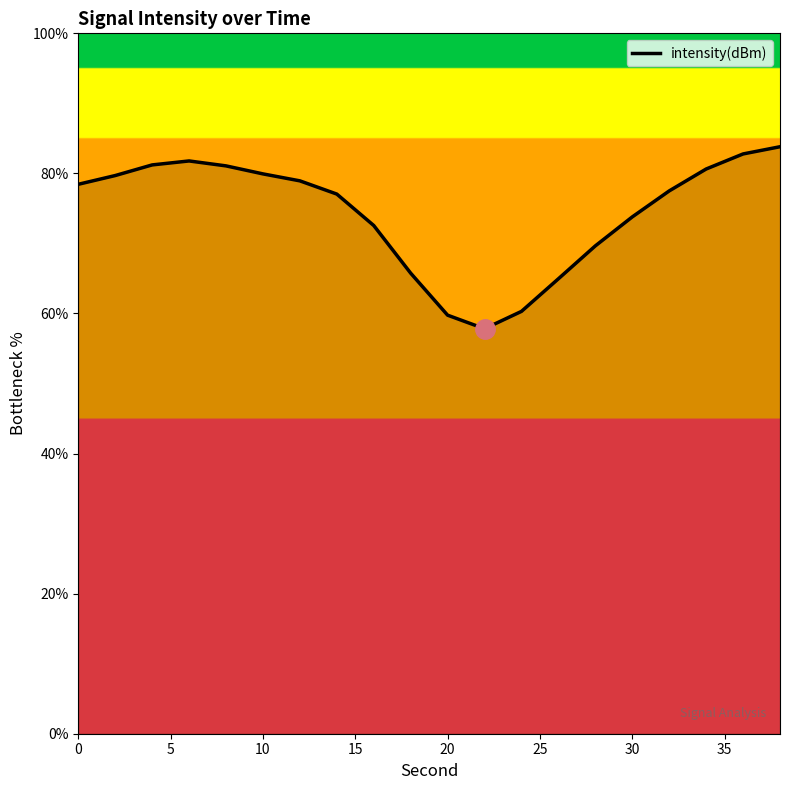

What is the maximum value shown in the chart?

83.8